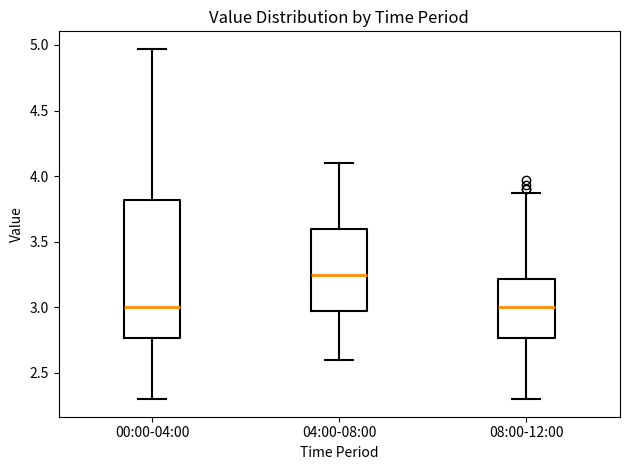

Reading left to right, read every box against the y-axis: the position of its median line, the range the box covers, and the ends of its whiskers. The values are not printed on the chart, so give them approximately, as read against the axis.

00:00-04:00: median 3.00, box 2.75 to 3.80, whiskers 2.30 to 4.95
04:00-08:00: median 3.25, box 3.00 to 3.60, whiskers 2.60 to 4.10
08:00-12:00: median 3.00, box 2.75 to 3.20, whiskers 2.30 to 3.85